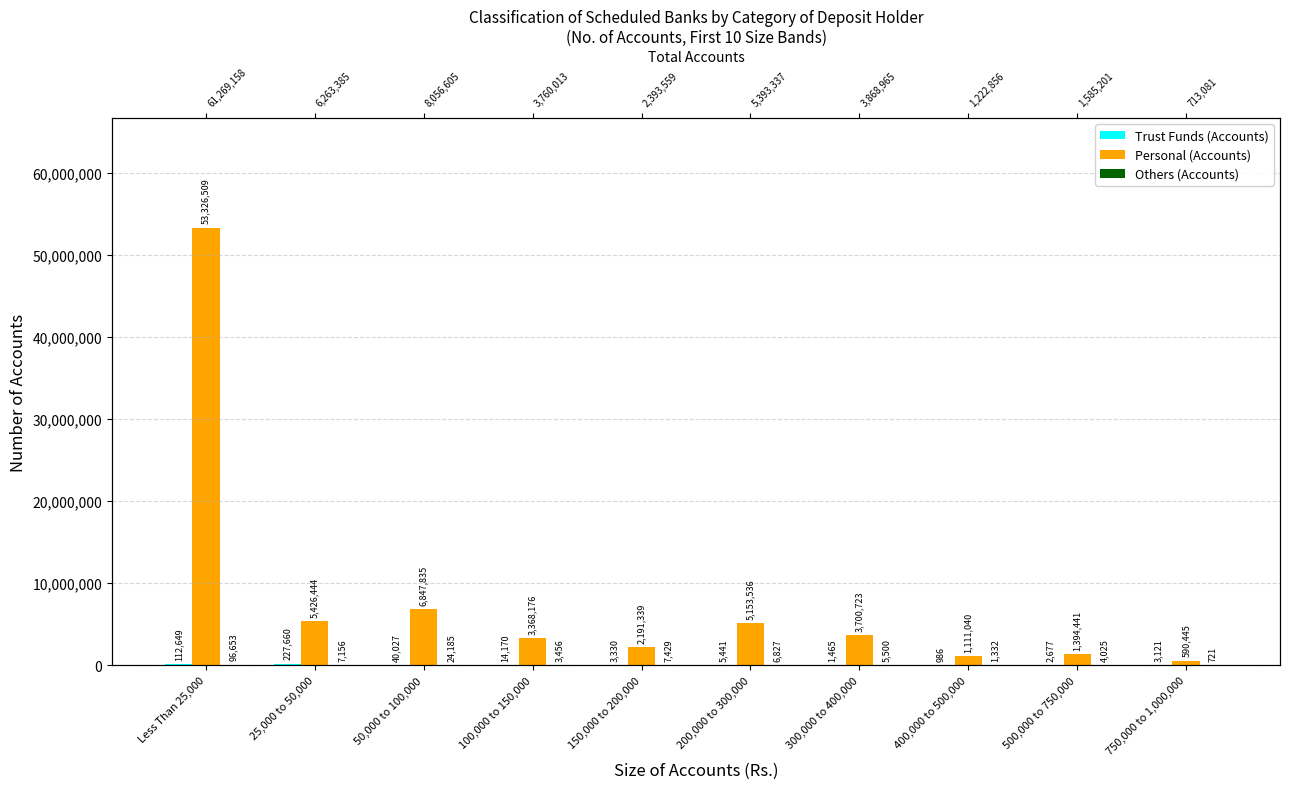

Which series changed the most between 500,000 to 750,000 and 750,000 to 1,000,000?

Personal (Accounts)